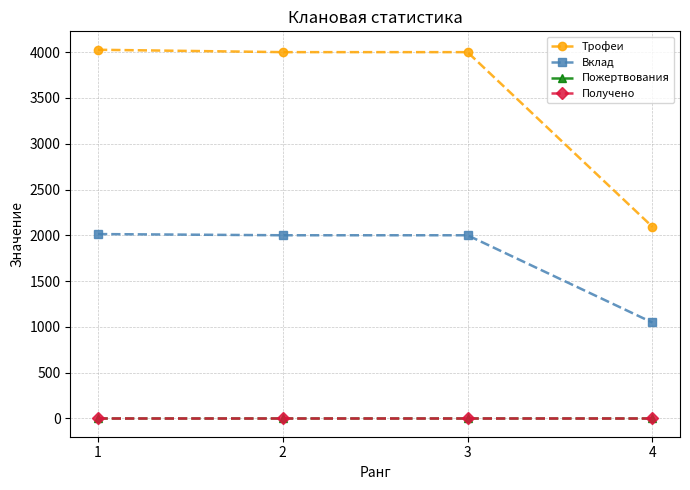

What is the difference between the highest and lowest values at 3?

4001